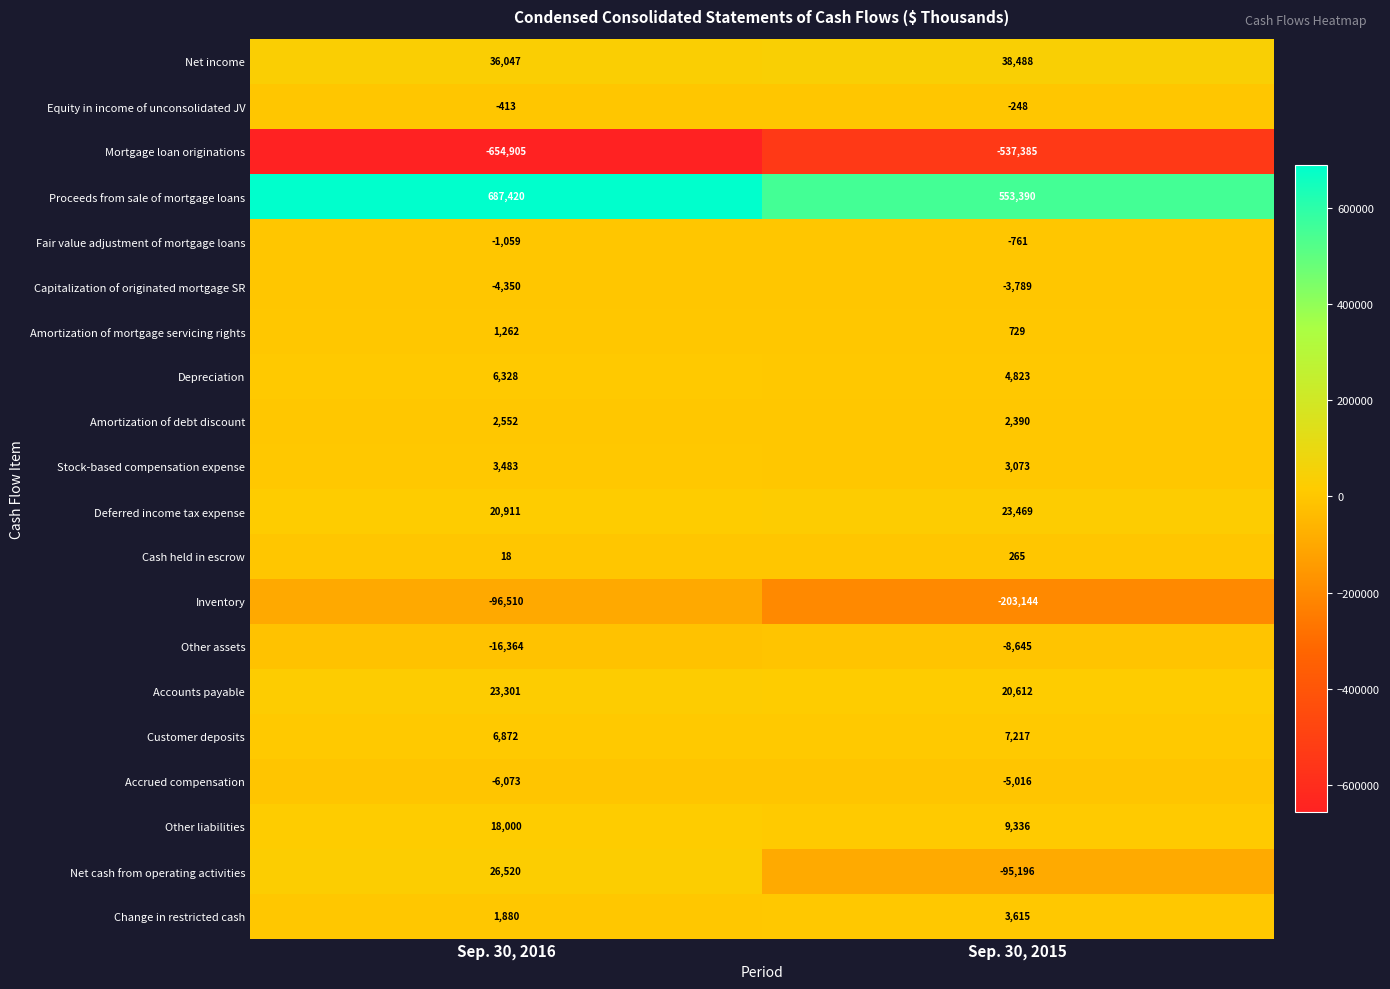

Which series has the largest range (max minus min)?

Proceeds from sale of mortgage loans